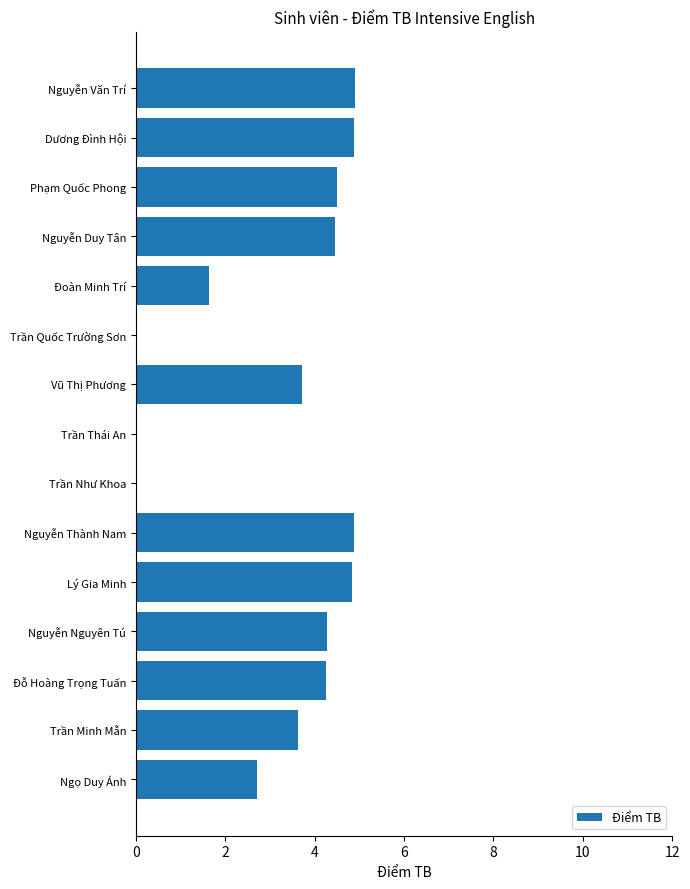

What is the sum of all values?

48.6